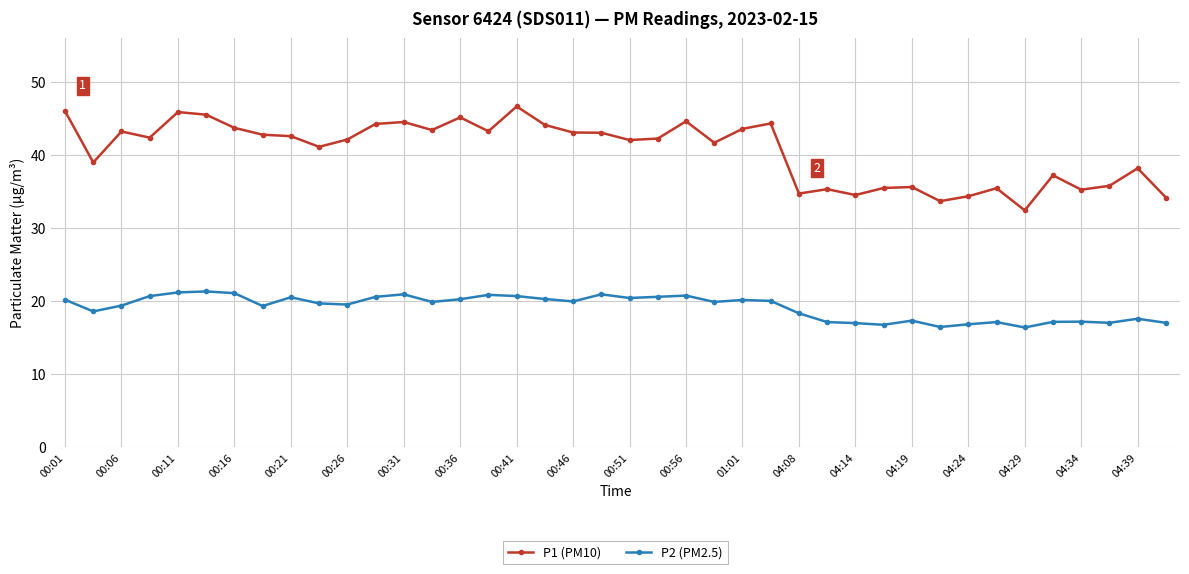

What are all the series names shown in the legend?

P1 (PM10), P2 (PM2.5)